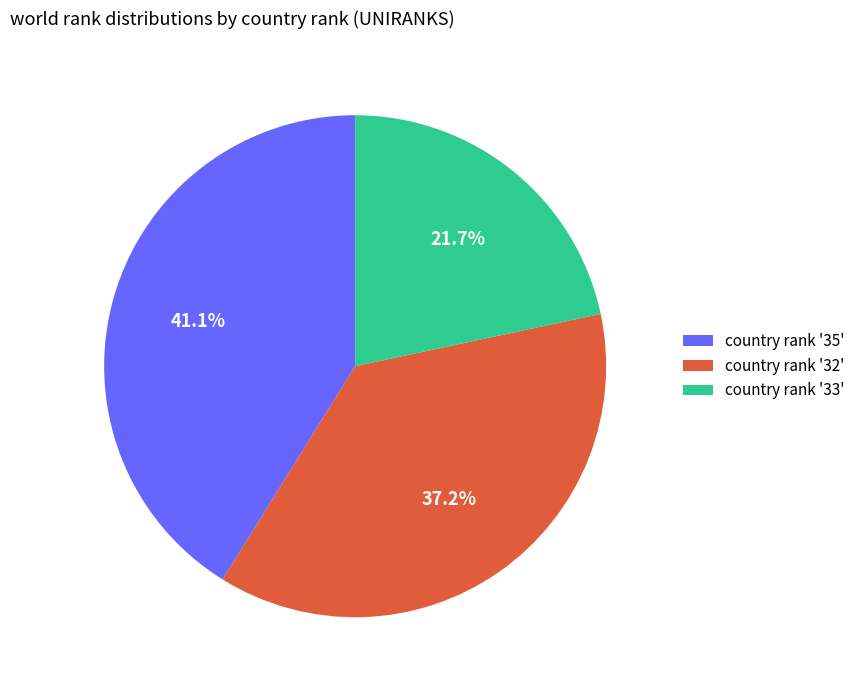

How many slices are in this pie chart?

3